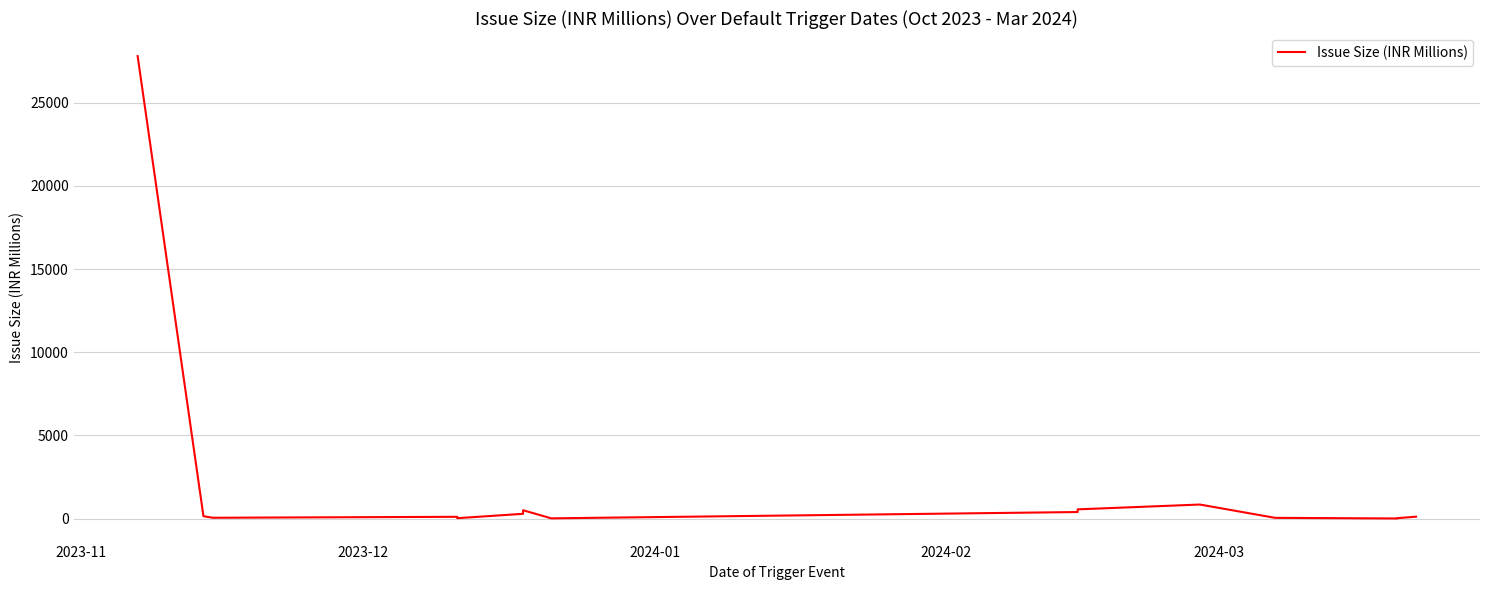

How many interior local peaks (higher than both neighbors) does the data have?

3